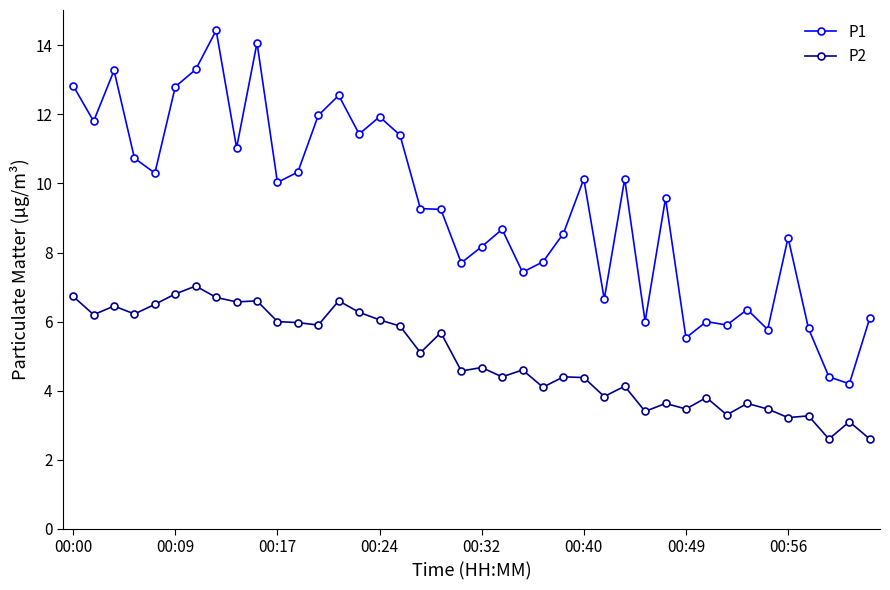

What is the difference between the maximum and minimum values in the P2 series?

4.4